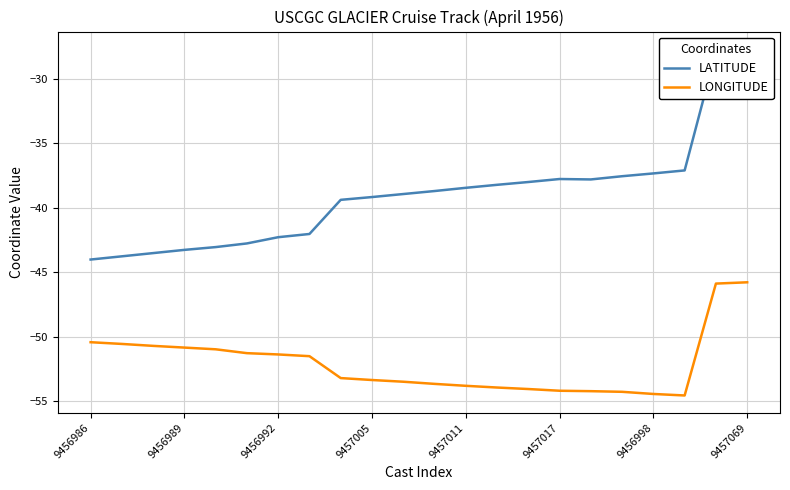

True or false: LONGITUDE and LATITUDE intersect in this chart.

False